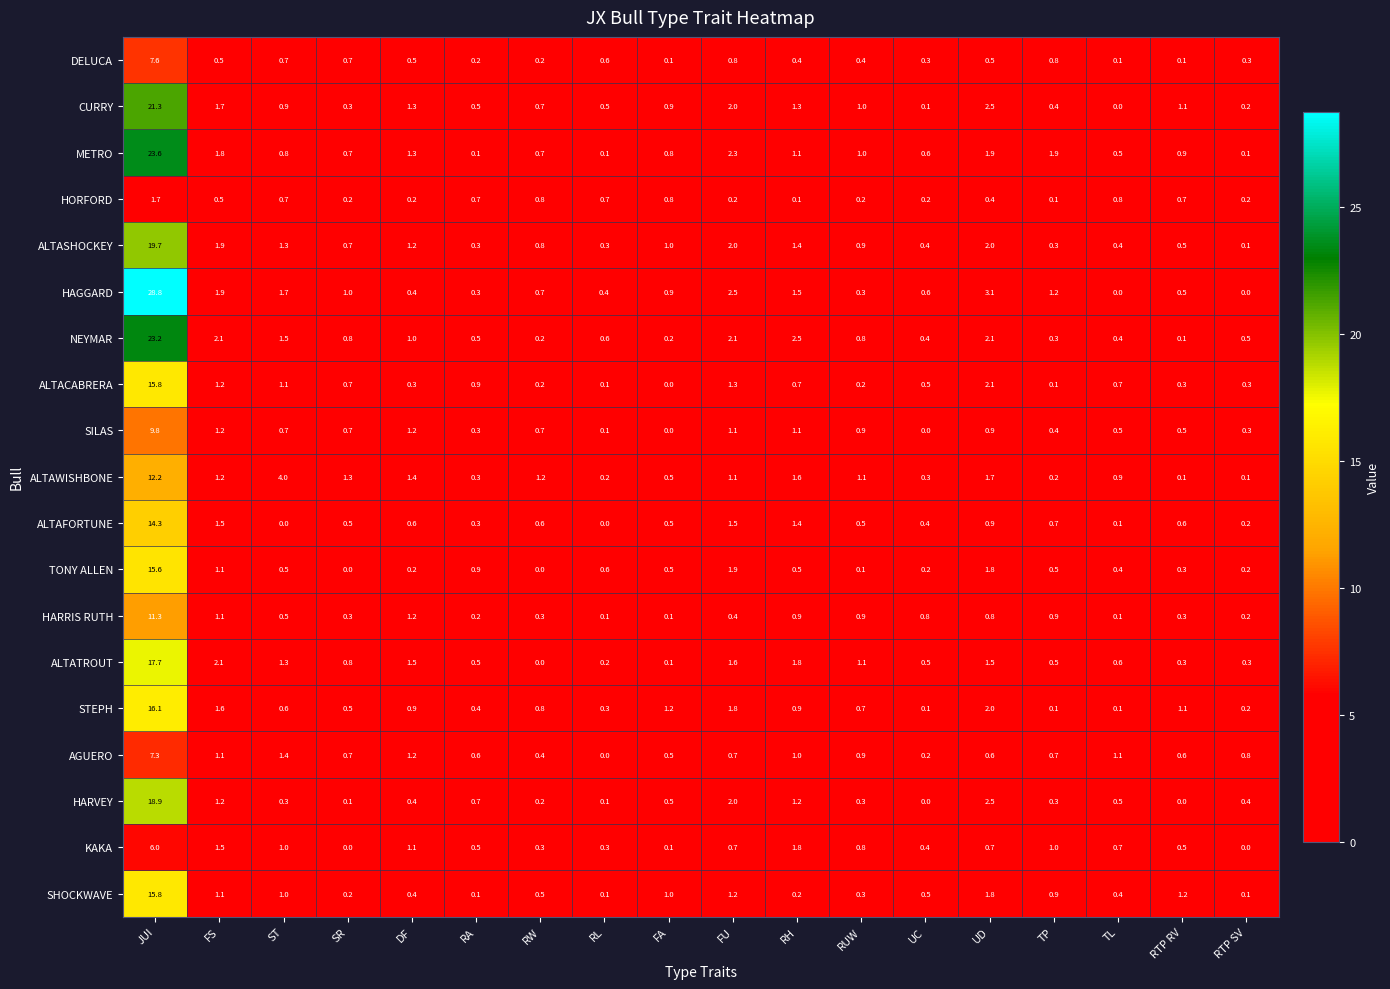

Which series has the largest total across all categories?

HAGGARD